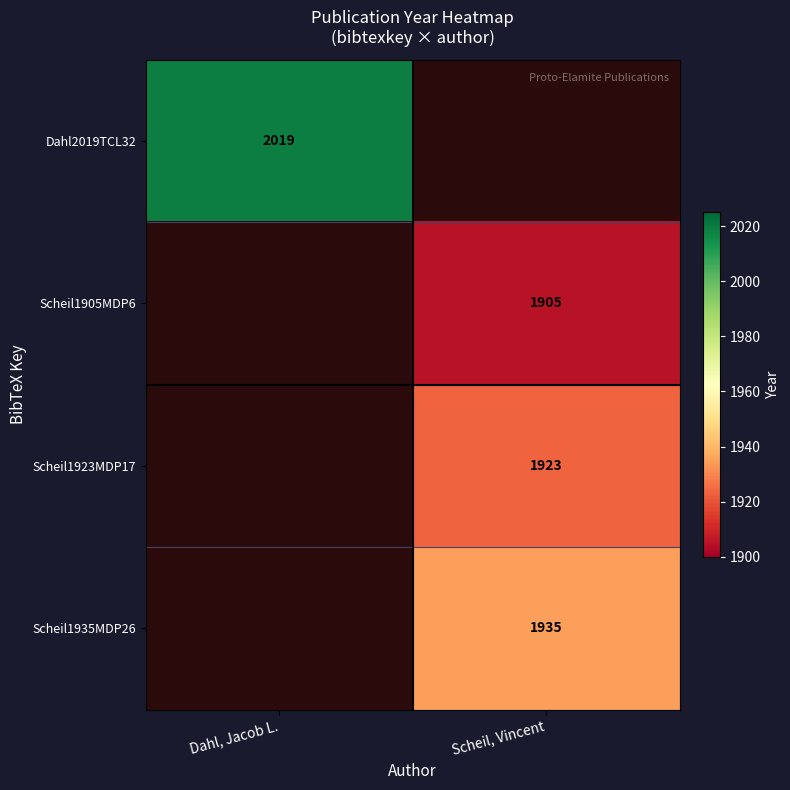

Which has a higher value, Dahl, Jacob L. or Scheil, Vincent?

Scheil, Vincent